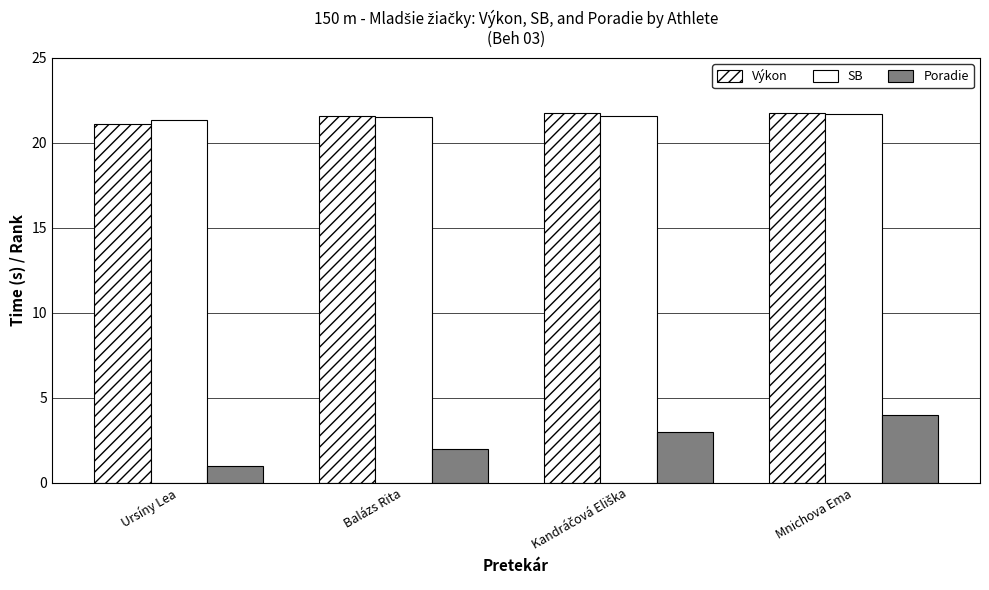

How many bars are there in each group?

3